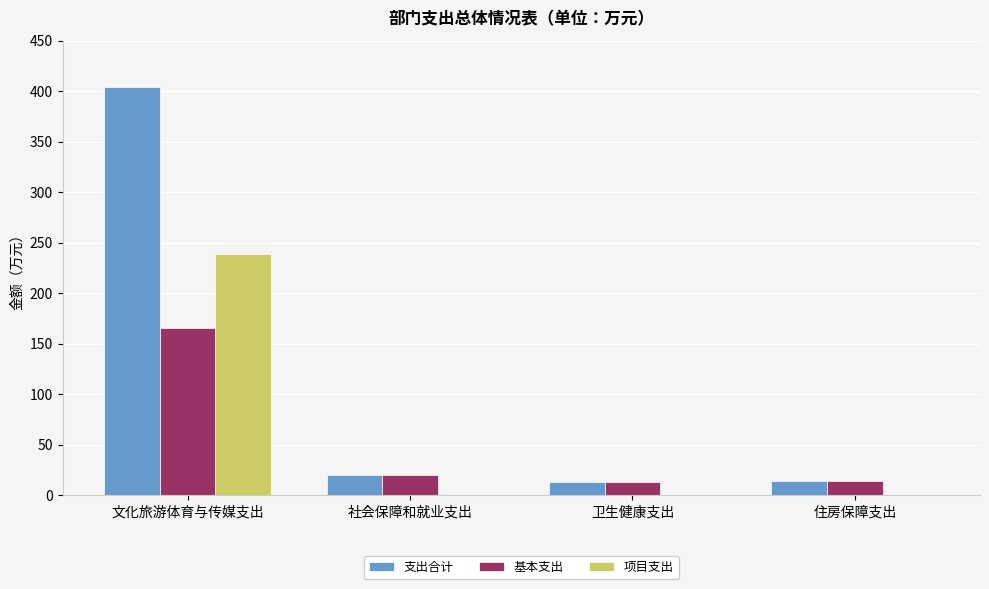

What is the total value across all series at 文化旅游体育与传媒支出?

808.4